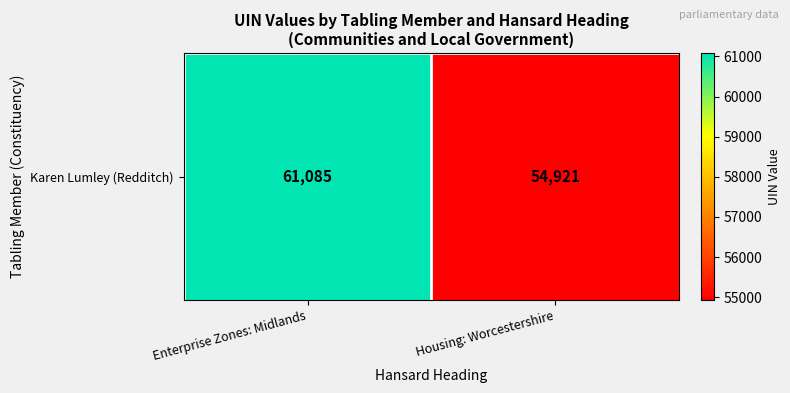

Approximately how many times larger is the value at Enterprise Zones: Midlands compared to Housing: Worcestershire?

1.1